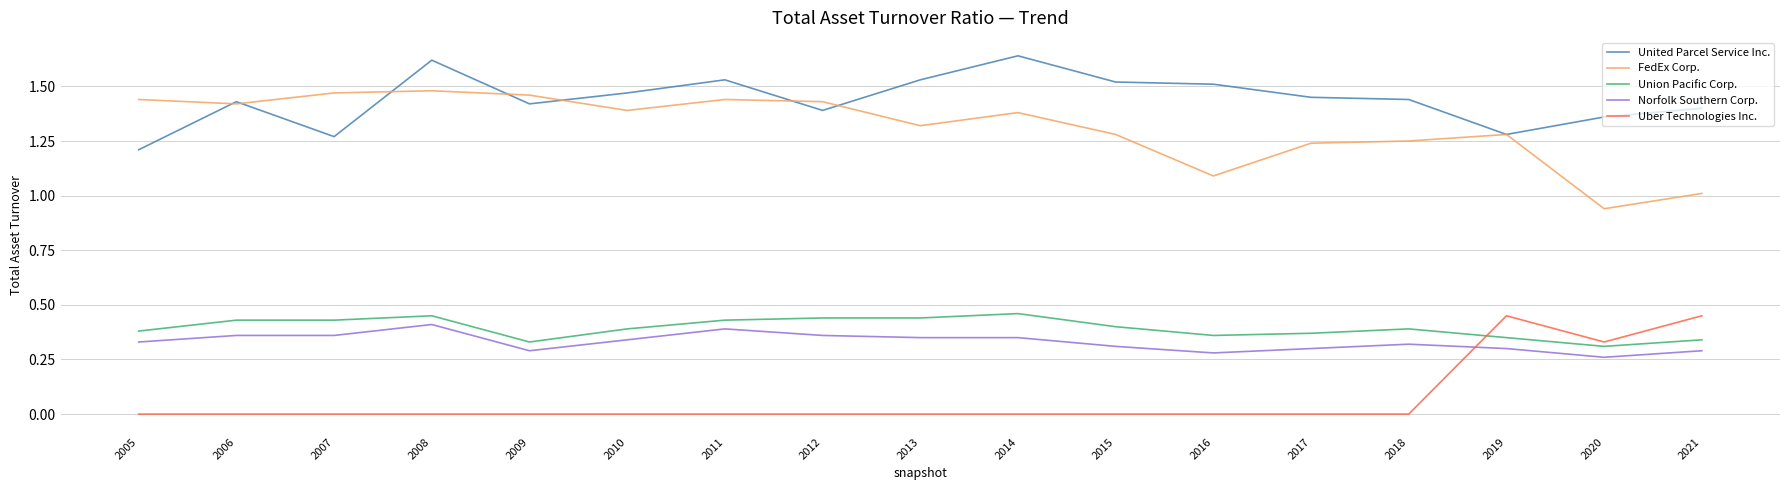

At which label does Norfolk Southern Corp. reach its peak?

2008